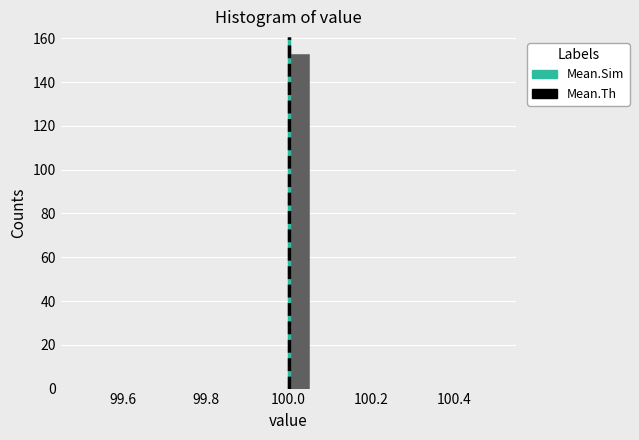

Read against the x-axis, roughly where is the centre of the tallest bar?

100.02